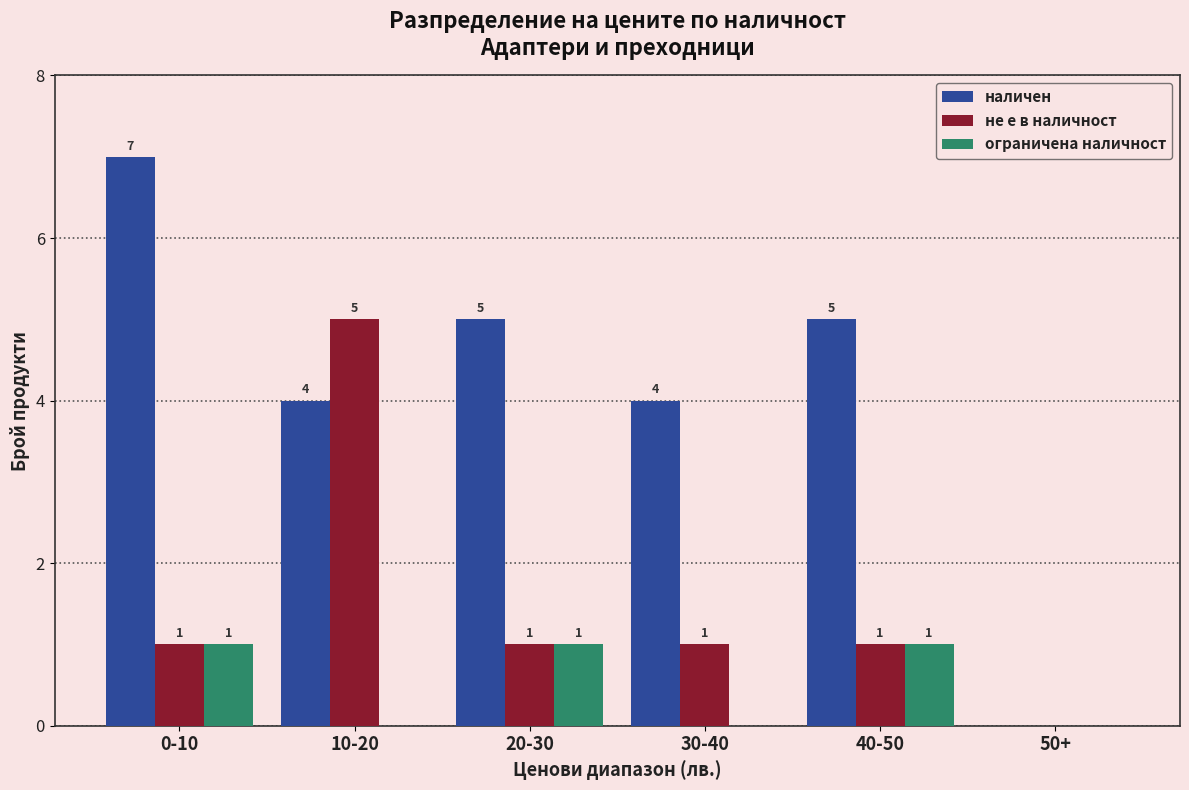

What is the highest value of the ограничена наличност series?

1